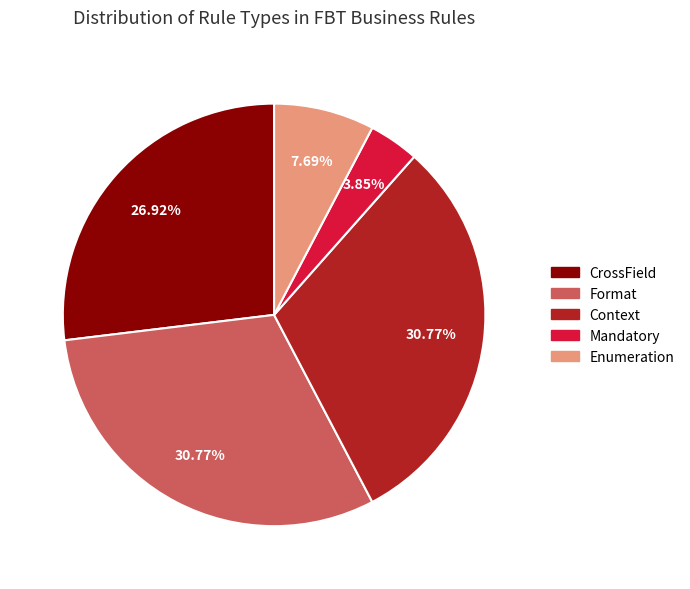

To the nearest percent, what is the combined percentage of Format and Mandatory?

35%